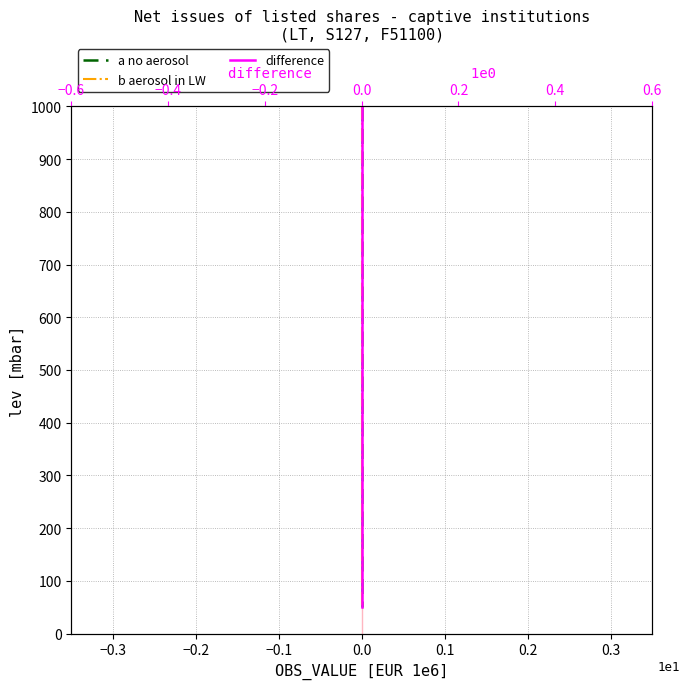

How many values in the difference series exceed 525?

9